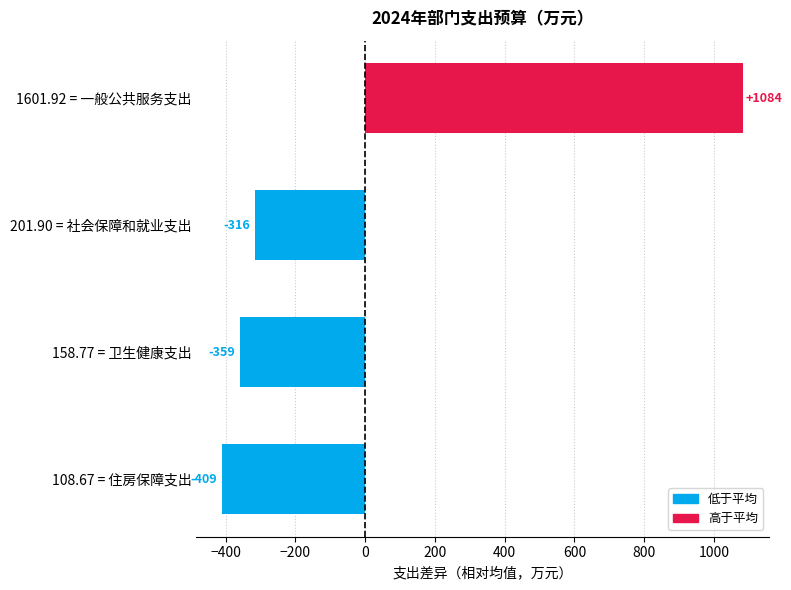

What position from the top is 201.90 = 社会保障和就业支出?

2